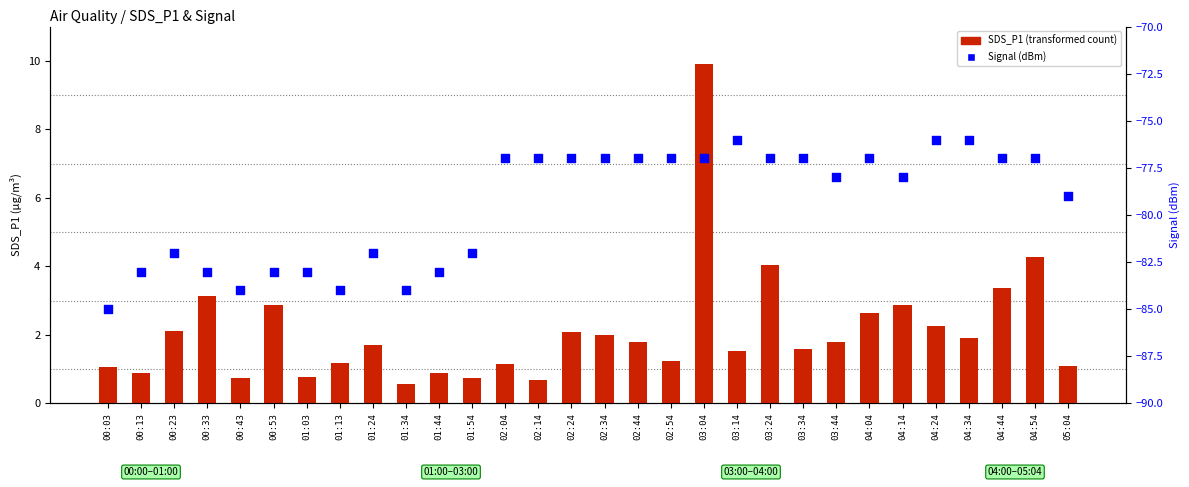

What is the total value across all series at 04:04?

-74.4